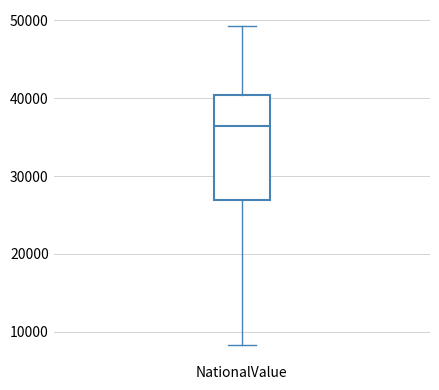

Where is the lower edge of the box for NationalValue on the y-axis? The values are not printed on the chart, so give them approximately, as read against the axis.

27000